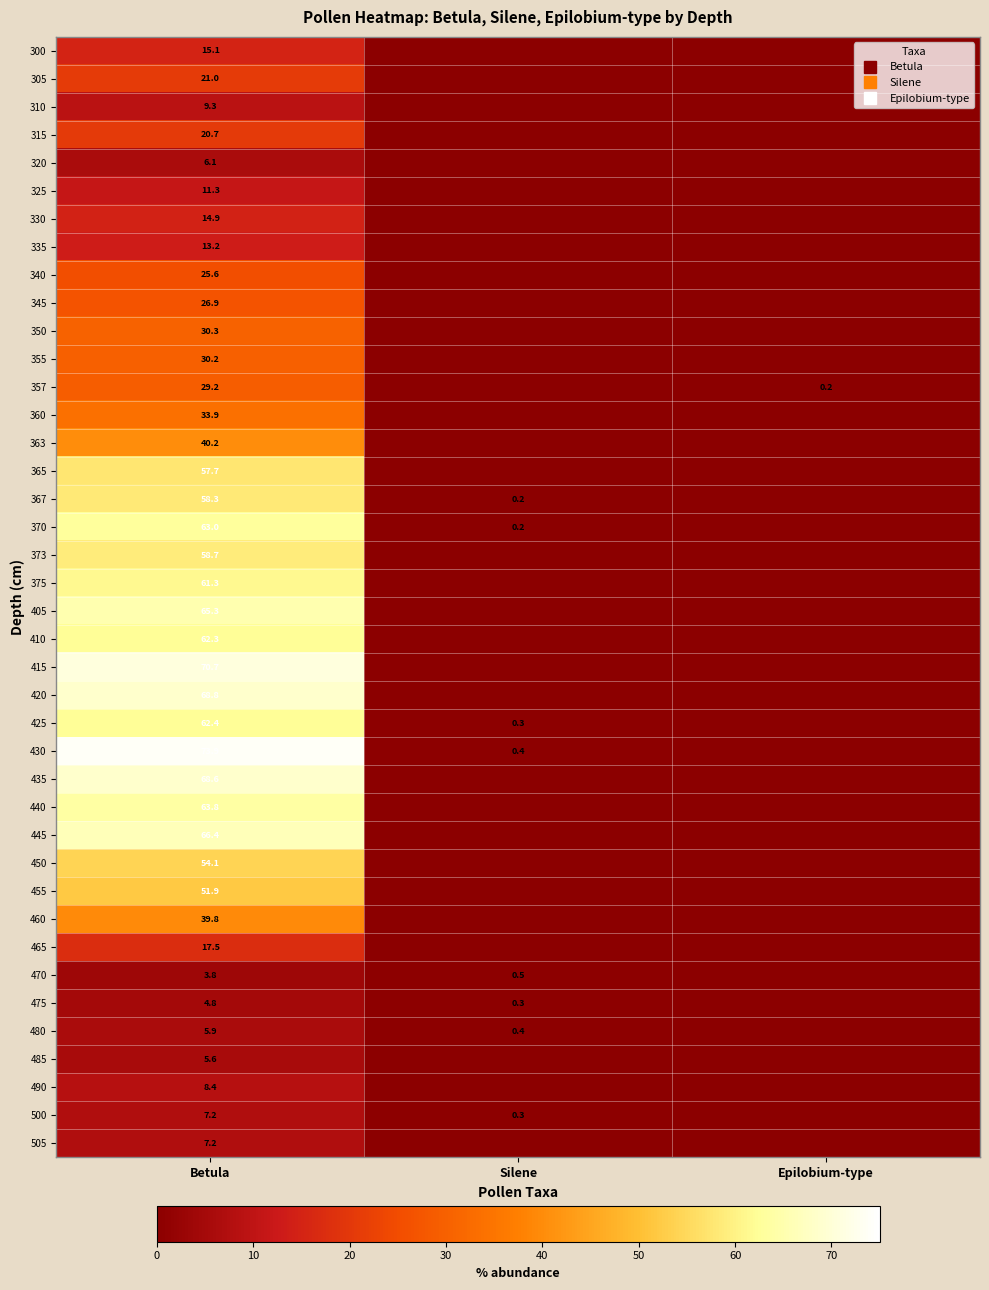

Rank the categories by 367 value from highest to lowest.

Betula, Silene, Epilobium-type